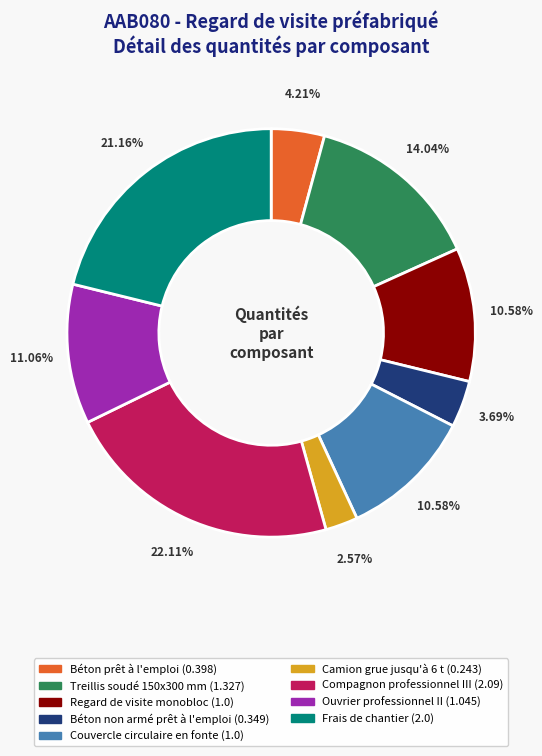

Is Compagnon professionnel III the majority of the pie?

No